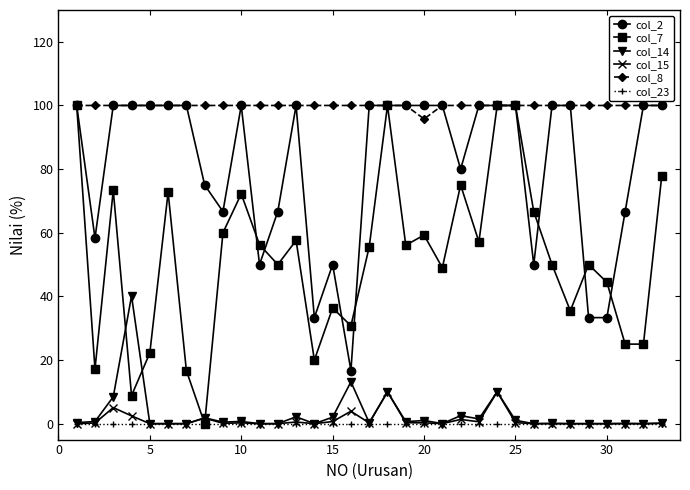

What is the difference between the maximum and second lowest values in the col_15 series?

10.0